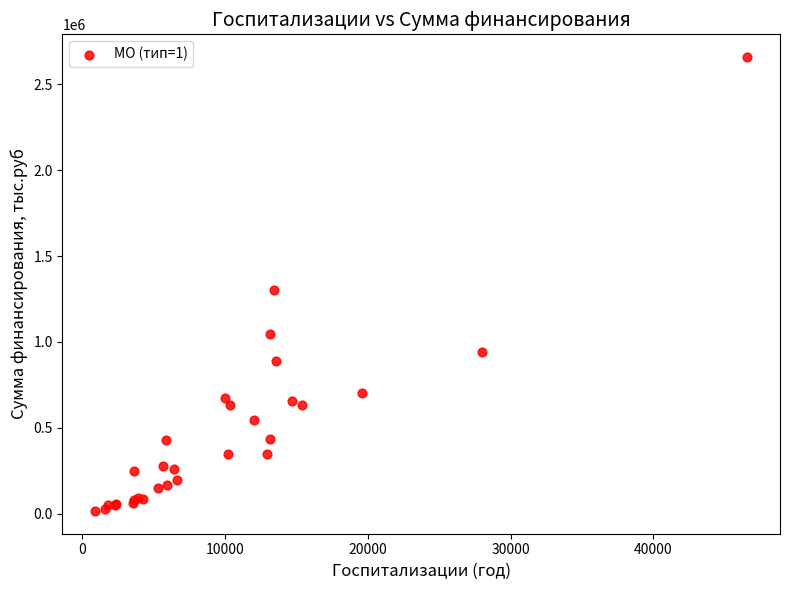

What Y value in the scatter plot is closest to 1337191?

1300360.3